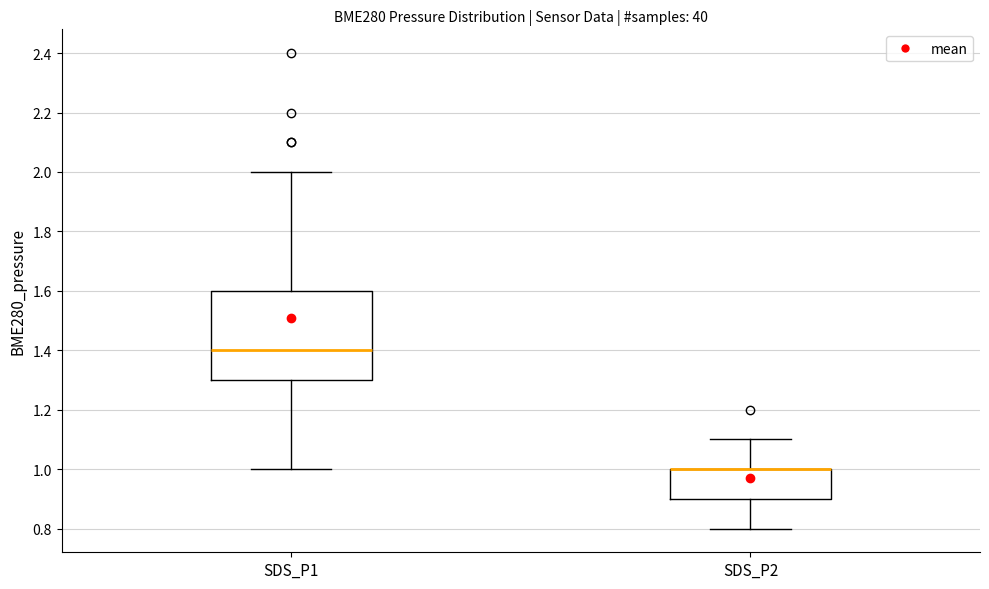

Reading left to right, read every box against the y-axis: the position of its median line, the range the box covers, and the ends of its whiskers. The values are not printed on the chart, so give them approximately, as read against the axis.

SDS_P1: median 1.4, box 1.3 to 1.6, whiskers 1.0 to 2.0
SDS_P2: median 1.0 (drawn on the box's upper edge), box 0.9 to 1.0, whiskers 0.8 to 1.1